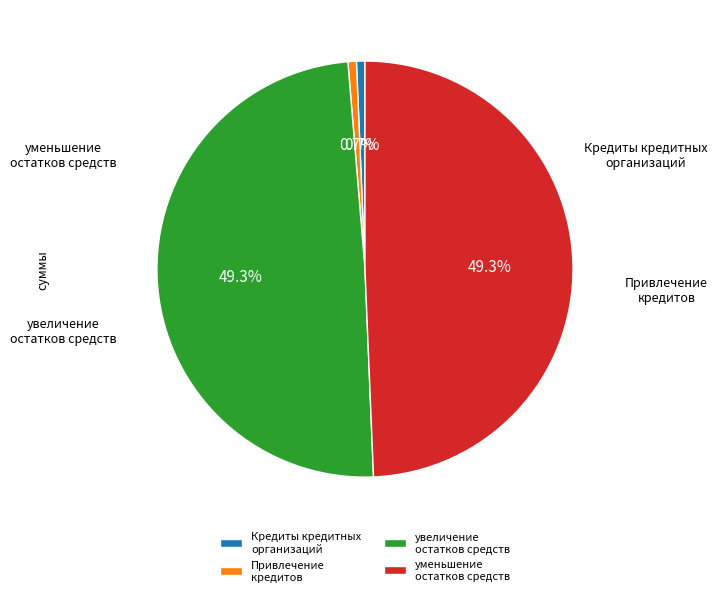

Count the number of slices in the pie.

4